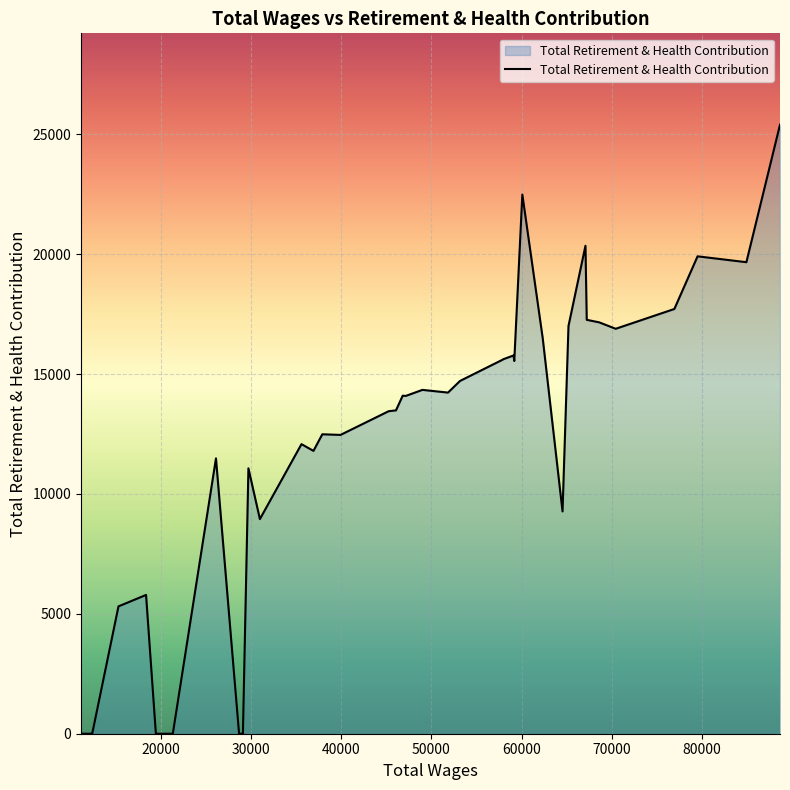

What is the greatest value displayed?

25400